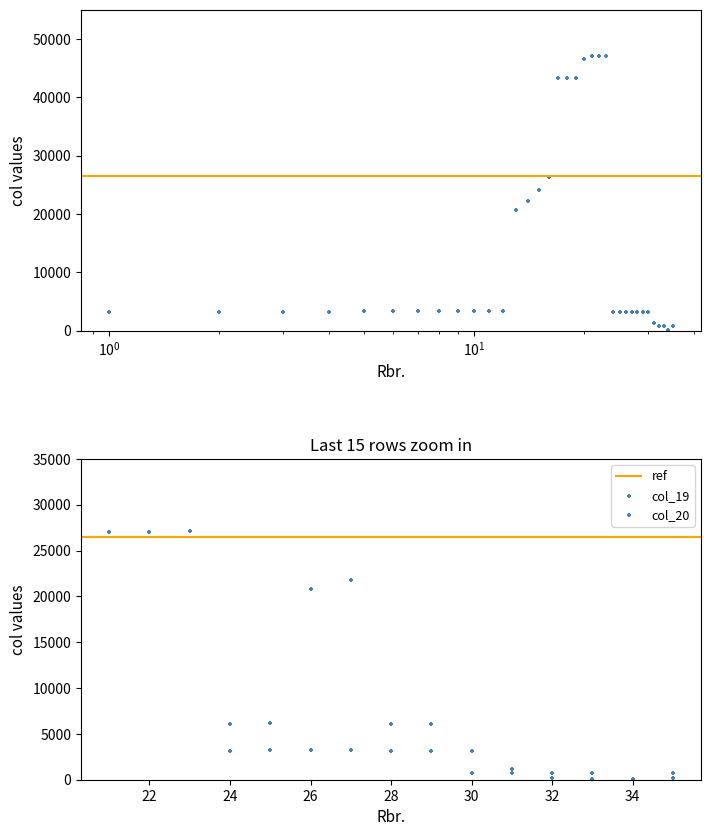

What is the change in value from 4 to 12?

+97